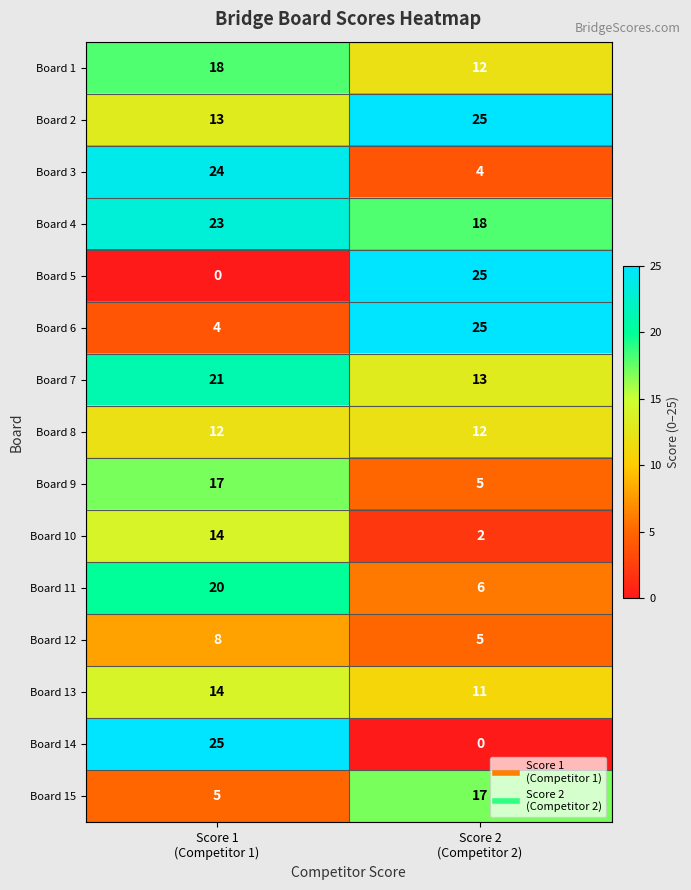

What is the average value of the Board 11 series?

13